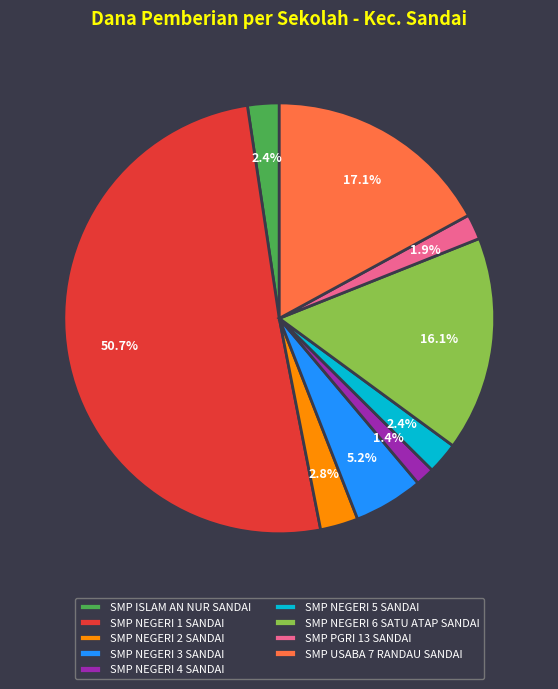

Which has a higher value, SMP ISLAM AN NUR SANDAI or SMP USABA 7 RANDAU SANDAI?

SMP USABA 7 RANDAU SANDAI